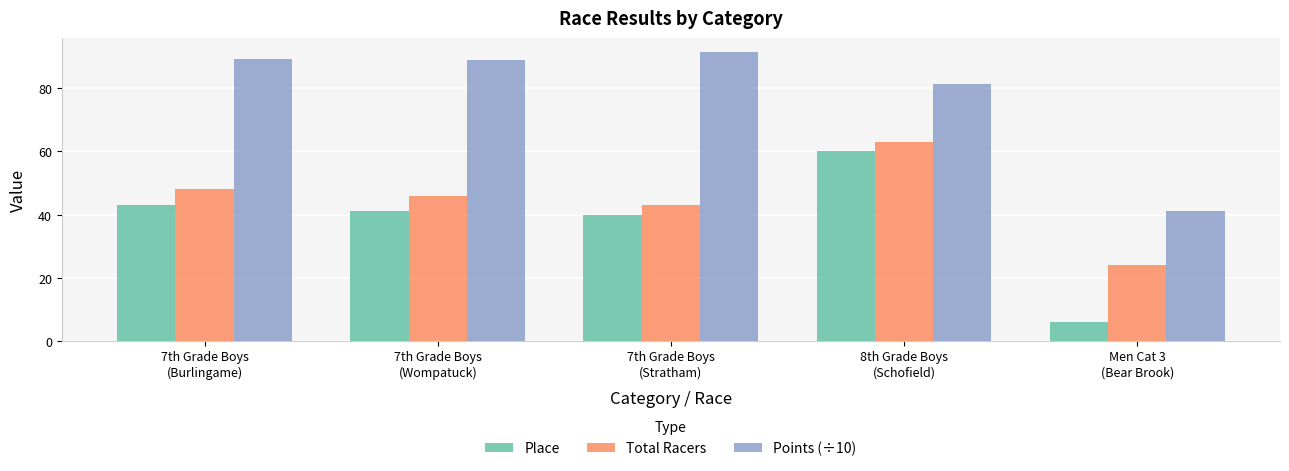

What are all the series names shown in the legend?

Place, Total Racers, Points (÷10)